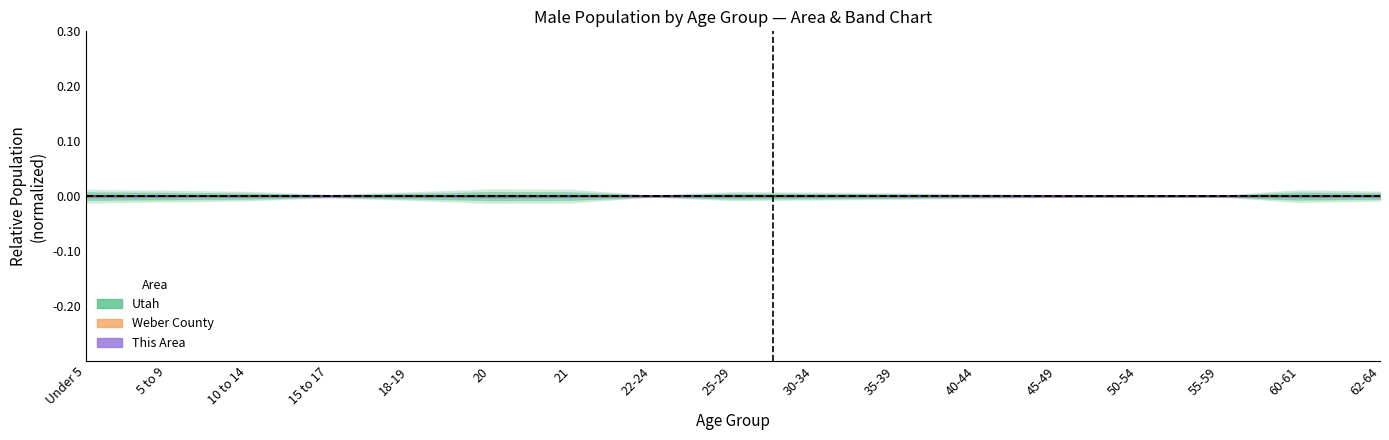

Is this an area chart (filled region under the line)?

No